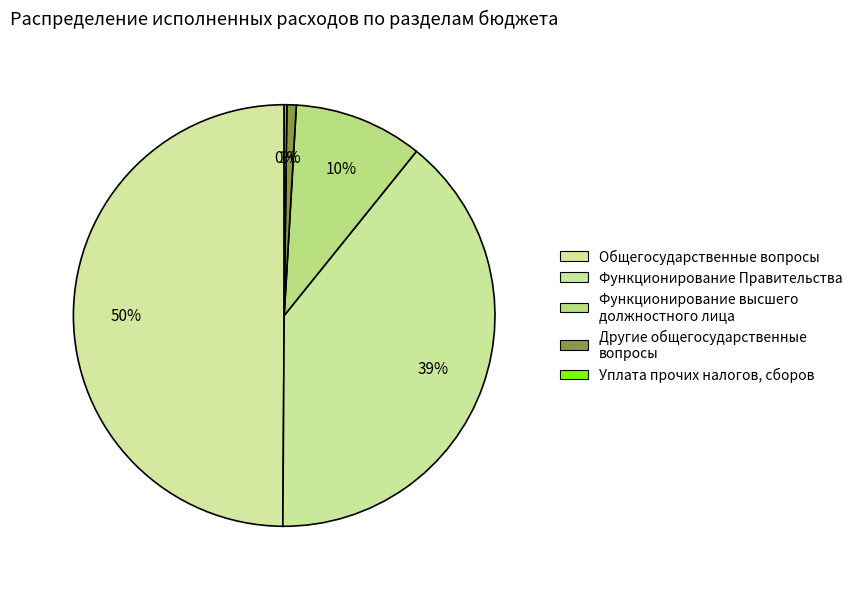

Which slice is the smallest?

Уплата прочих налогов, сборов